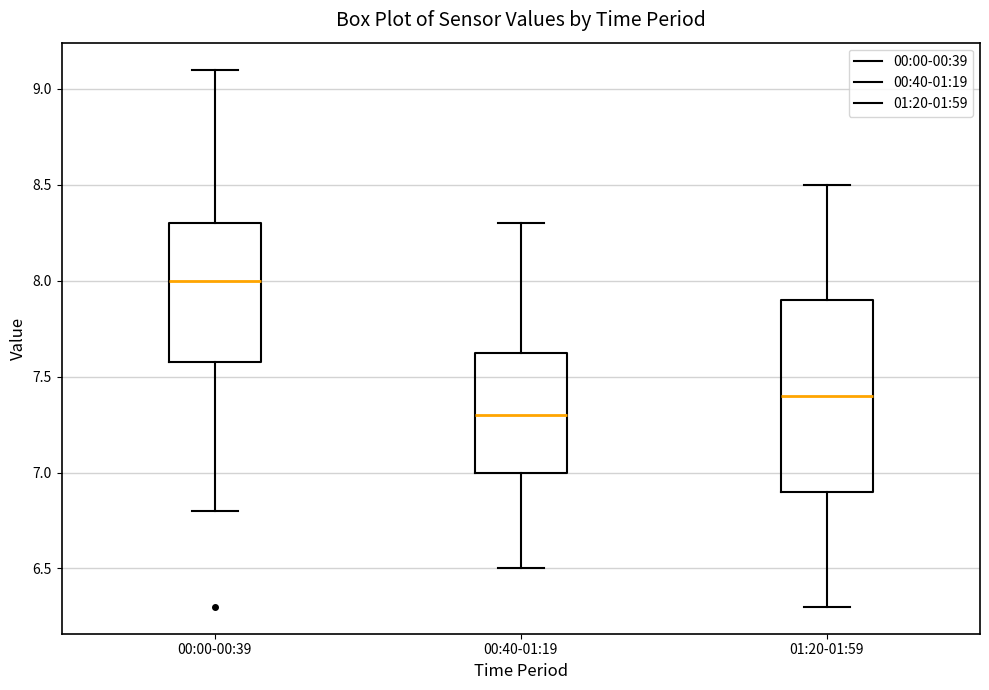

Which box has the highest median line?

00:00-00:39